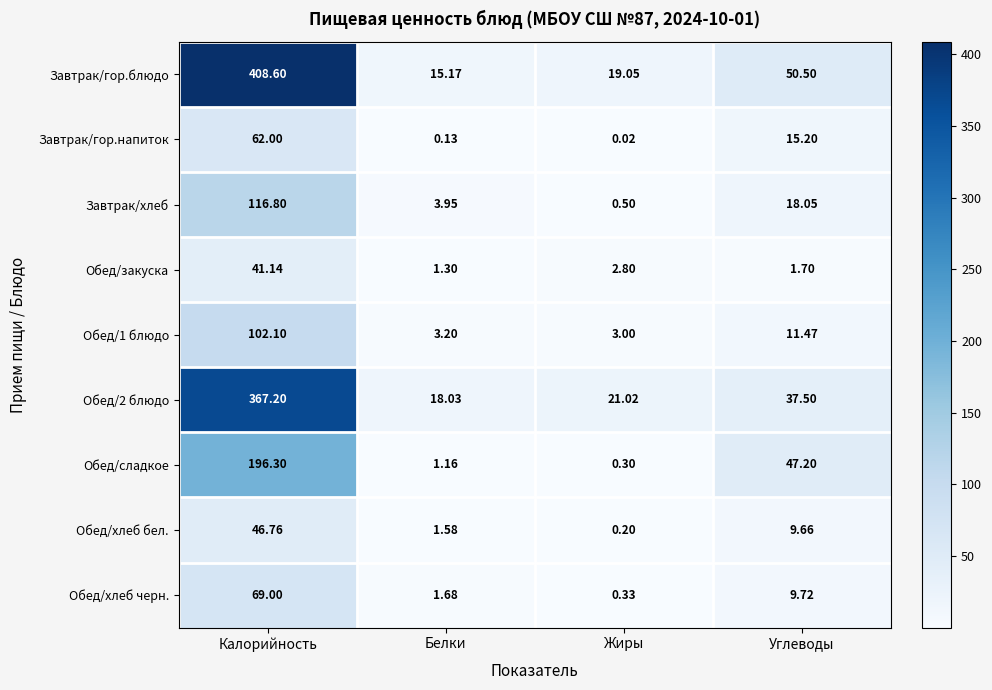

At how many categories does at least one series exceed 342?

1